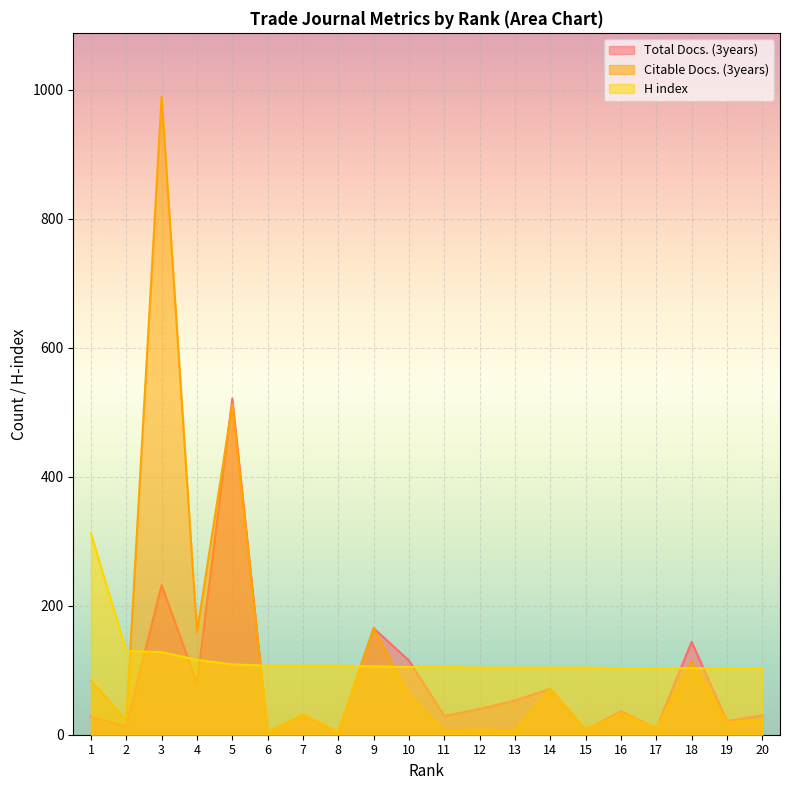

Reading left to right, extract all data points from this chart.

Total Docs. (3years): 28	13	232	80	521	4	31	4	165	115	29	40	53	71	8	36	10	144	21	30
Citable Docs. (3years): 84	22	989	159	512	4	31	4	165	62	6	8	6	71	8	33	10	113	19	23
H index: 312	130	128	116	109	107	107	107	106	105	105	104	104	104	104	103	103	103	103	102